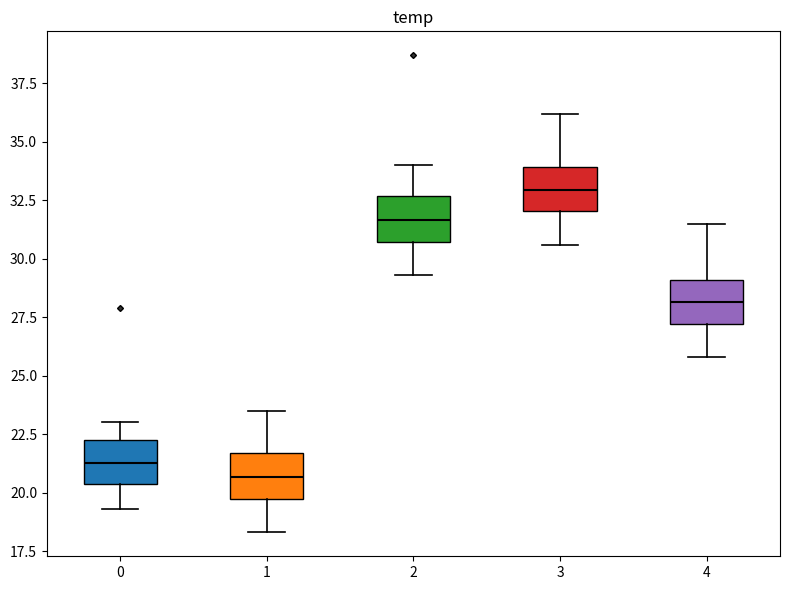

Where does the median line of the box at x = 4 sit on the y-axis? The values are not printed on the chart, so give them approximately, as read against the axis.

28.0